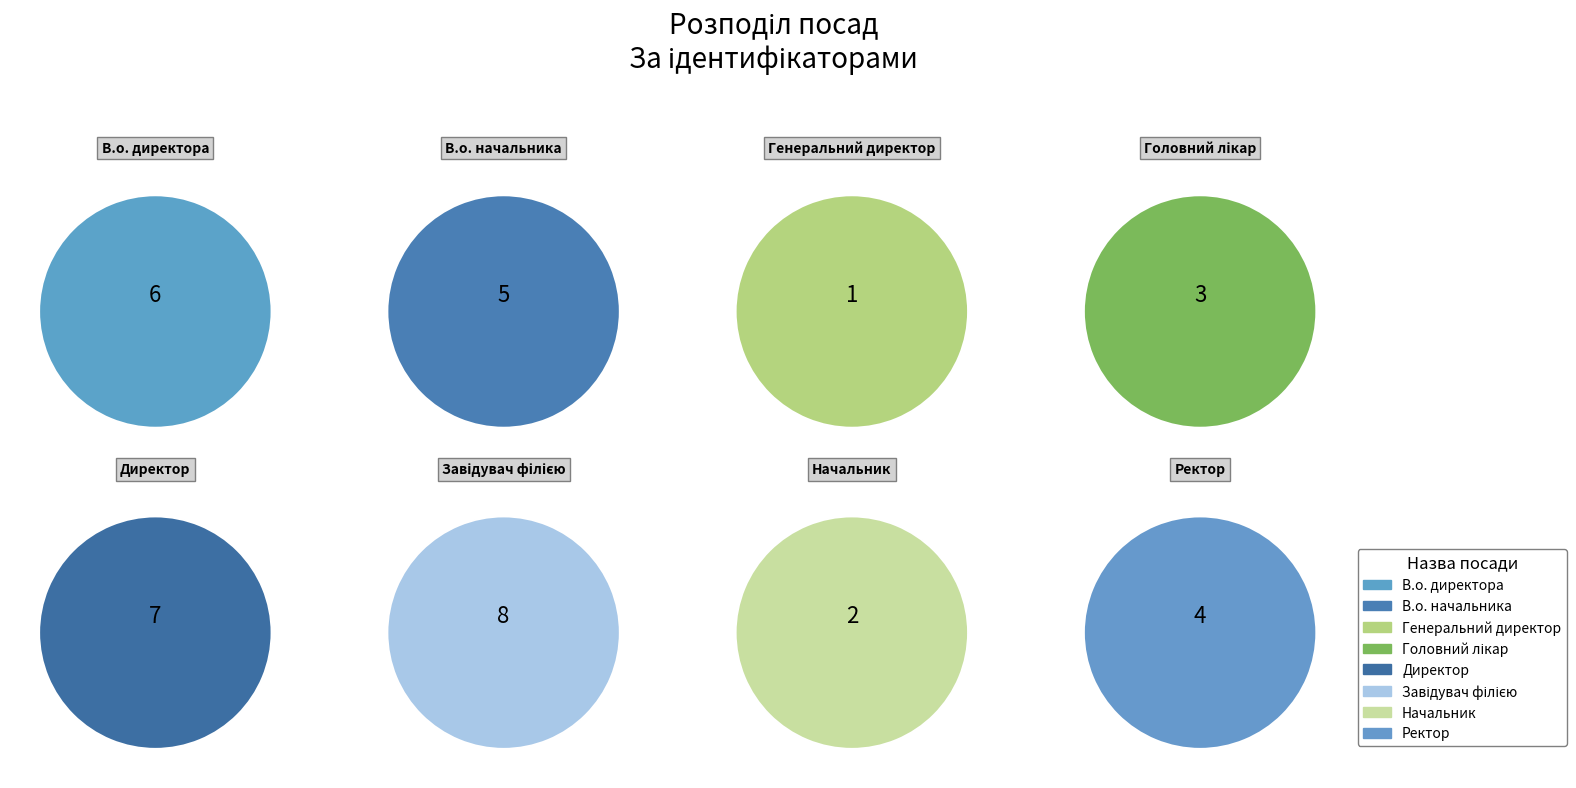

Combined, do Ректор and Директор account for over 50%?

No